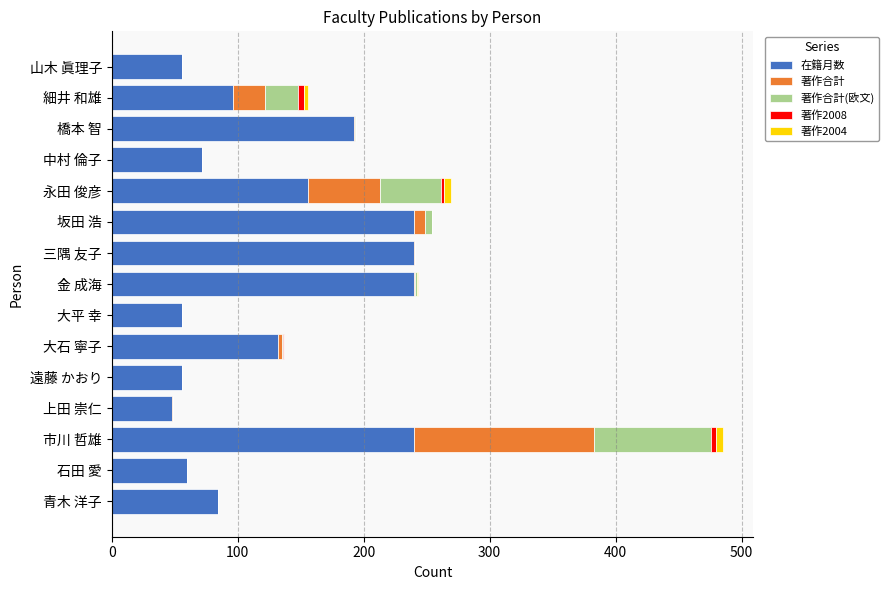

What is the total value across all series at 中村 倫子?

72